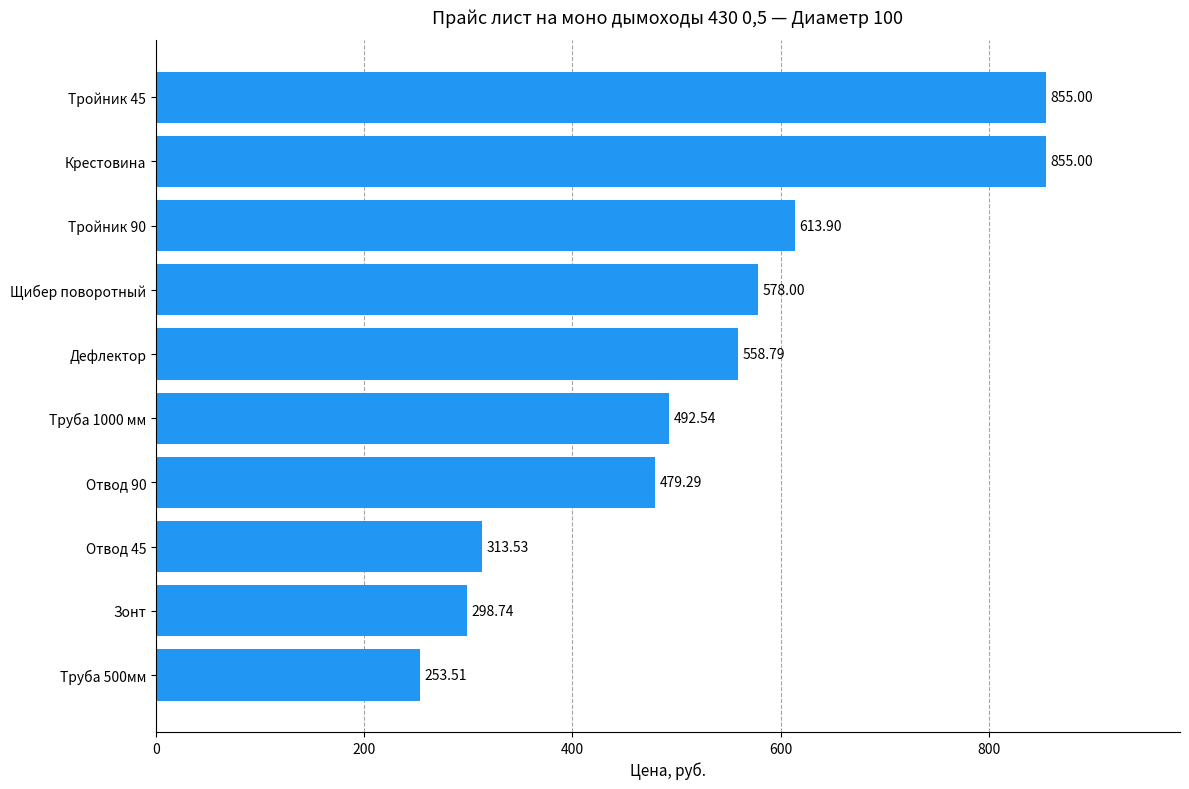

At which label is the value closest to 554?

Дефлектор